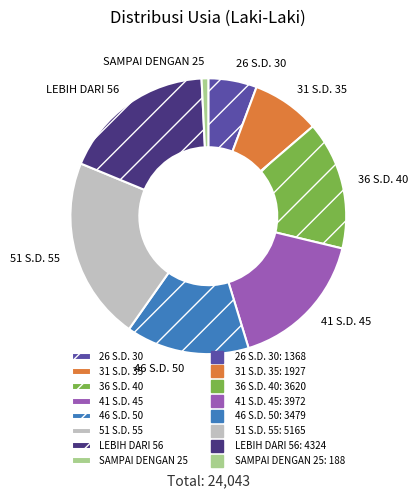

The 46 S.D. 50 slice represents 14% of the pie. True or false?

True